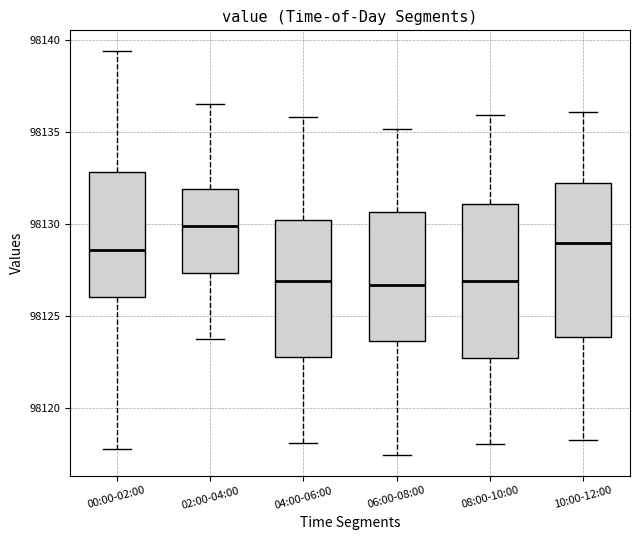

Reading left to right, transcribe this box plot: for each box, give where its median line is, the range the box spans, and where its two whiskers end, as read against the y-axis. The values are not printed on the chart, so give them approximately, as read against the axis.

00:00-02:00: median 98128.5, box 98126.0 to 98133.0, whiskers 98118.0 to 98139.5
02:00-04:00: median 98130.0, box 98127.5 to 98132.0, whiskers 98124.0 to 98136.5
04:00-06:00: median 98127.0, box 98123.0 to 98130.0, whiskers 98118.0 to 98136.0
06:00-08:00: median 98126.5, box 98123.5 to 98130.5, whiskers 98117.5 to 98135.0
08:00-10:00: median 98127.0, box 98123.0 to 98131.0, whiskers 98118.0 to 98136.0
10:00-12:00: median 98129.0, box 98124.0 to 98132.0, whiskers 98118.5 to 98136.0